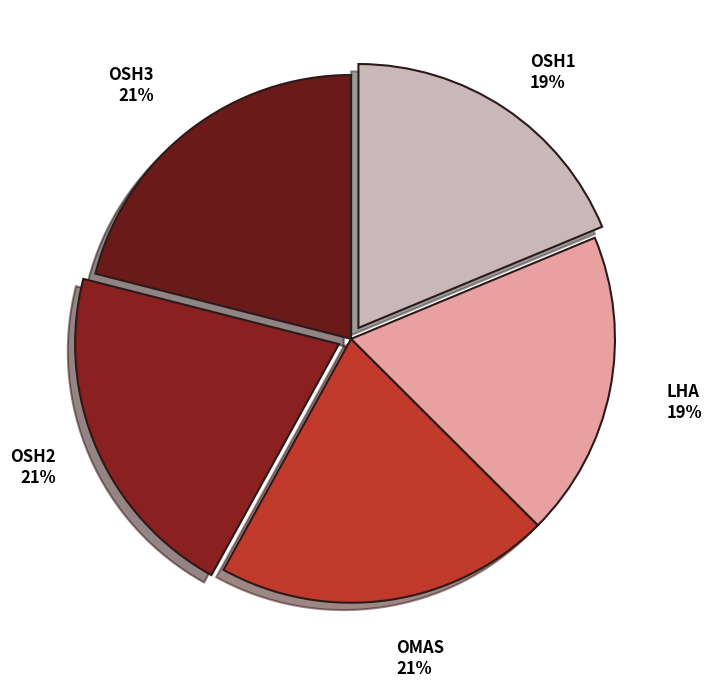

The OSH3 slice represents 21% of the pie. True or false?

True